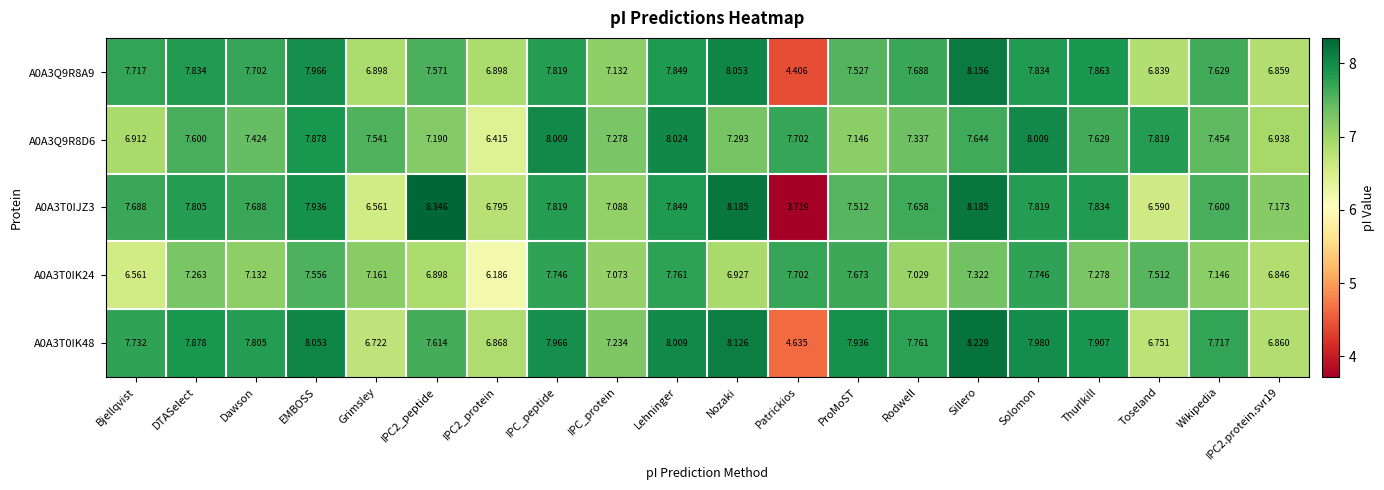

At which label does A0A3T0IJZ3 first exceed 7?

Bjellqvist